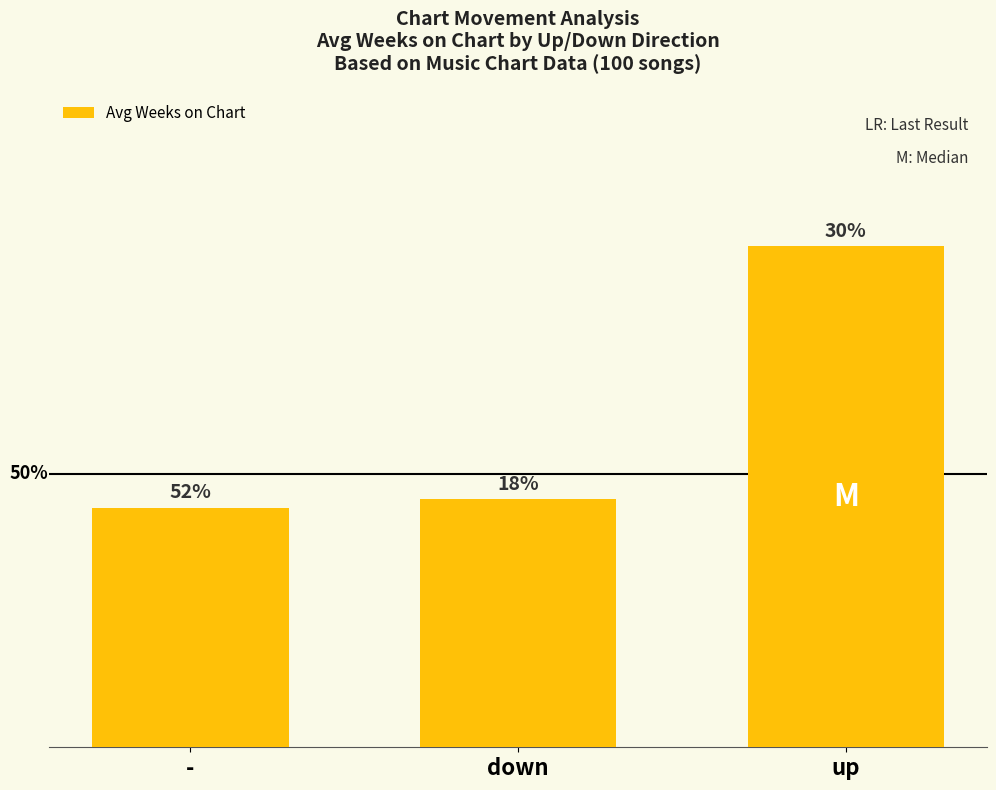

Does the chart contain any negative values?

No